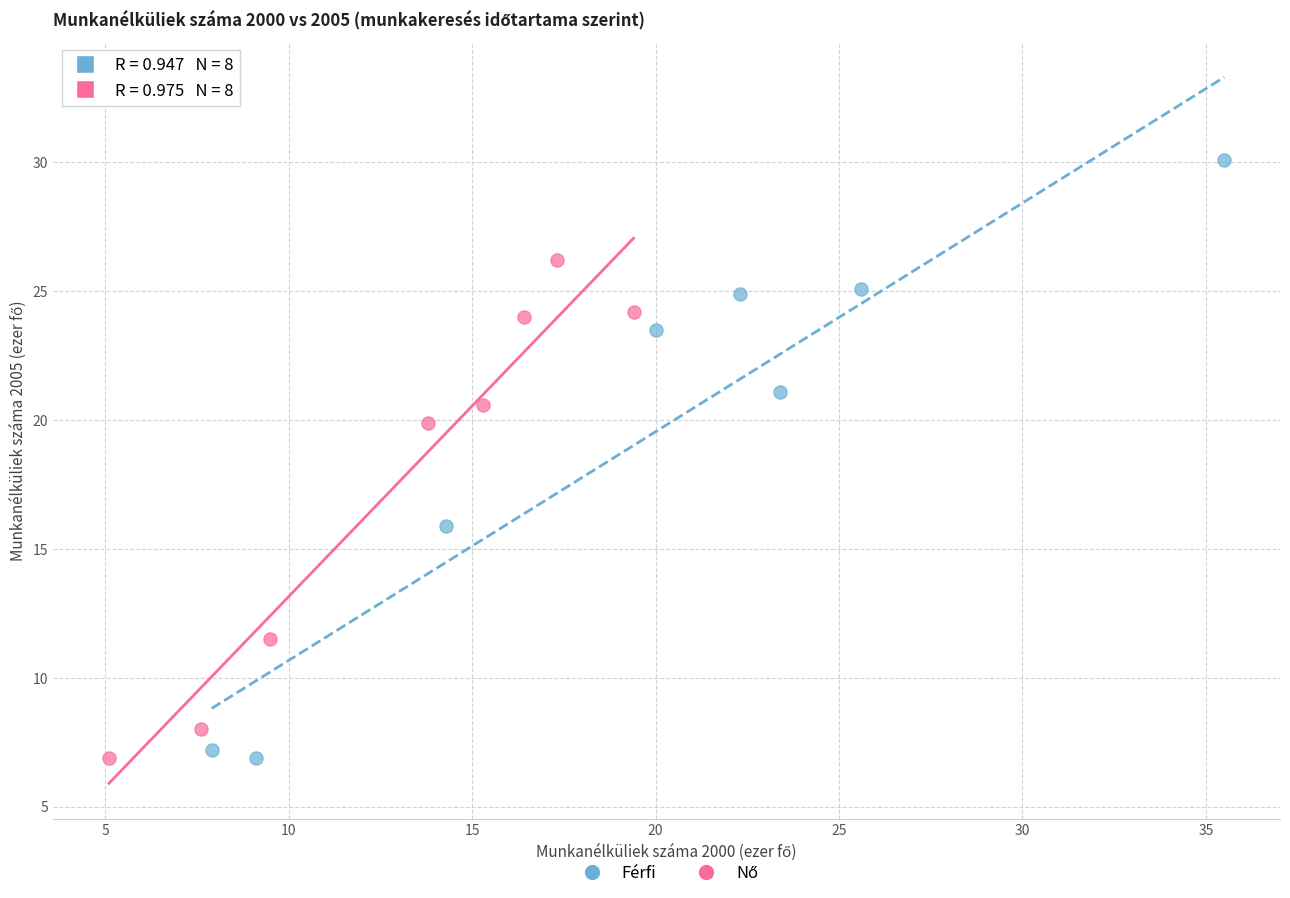

Which series reaches the maximum Y coordinate?

Férfi